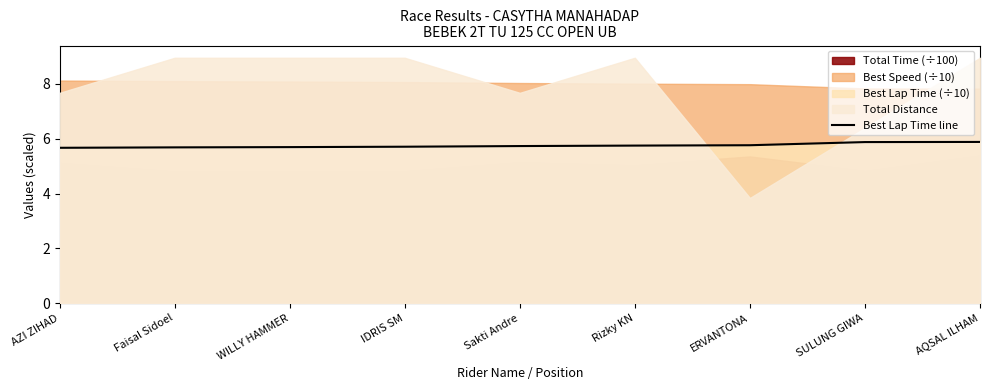

Is it true that Best Lap Time line equals 5.7 at AZI ZIHAD?

True